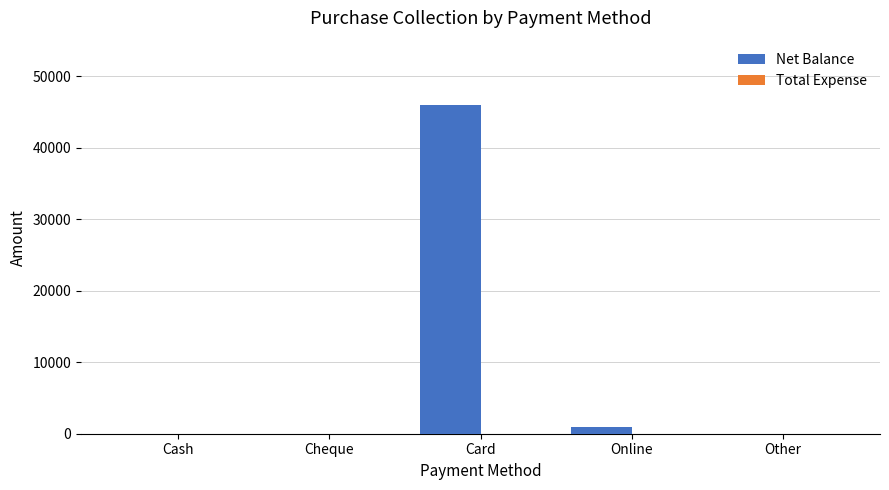

What is the maximum value shown in the chart?

46050